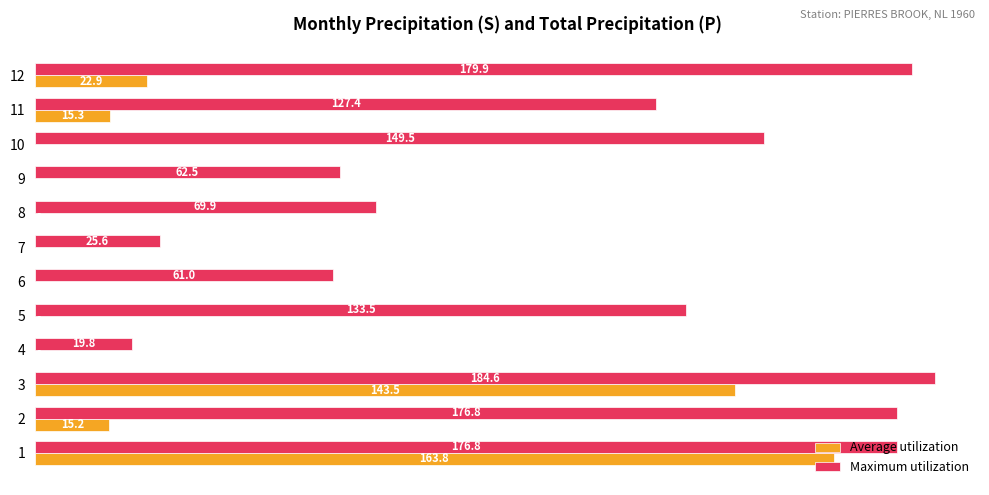

Which series changed the most between 3 and 5?

Average utilization